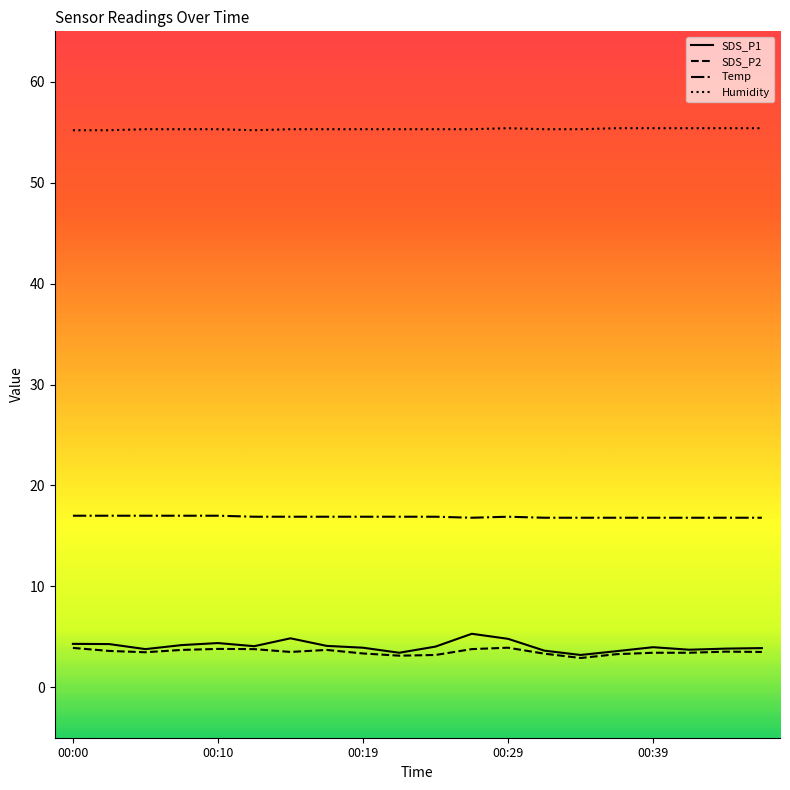

True or false: SDS_P1 and Temp cross at least once.

False